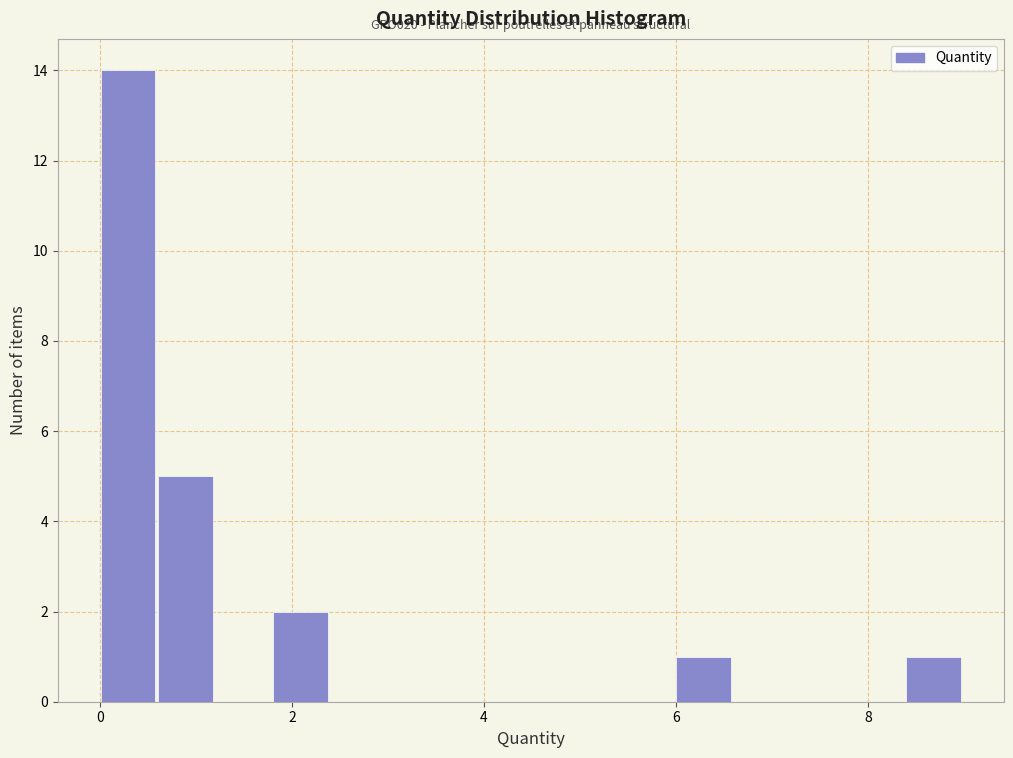

Around what value on the x-axis is the tallest bar? Give the approximate position of its centre, as read against the axis.

0.2